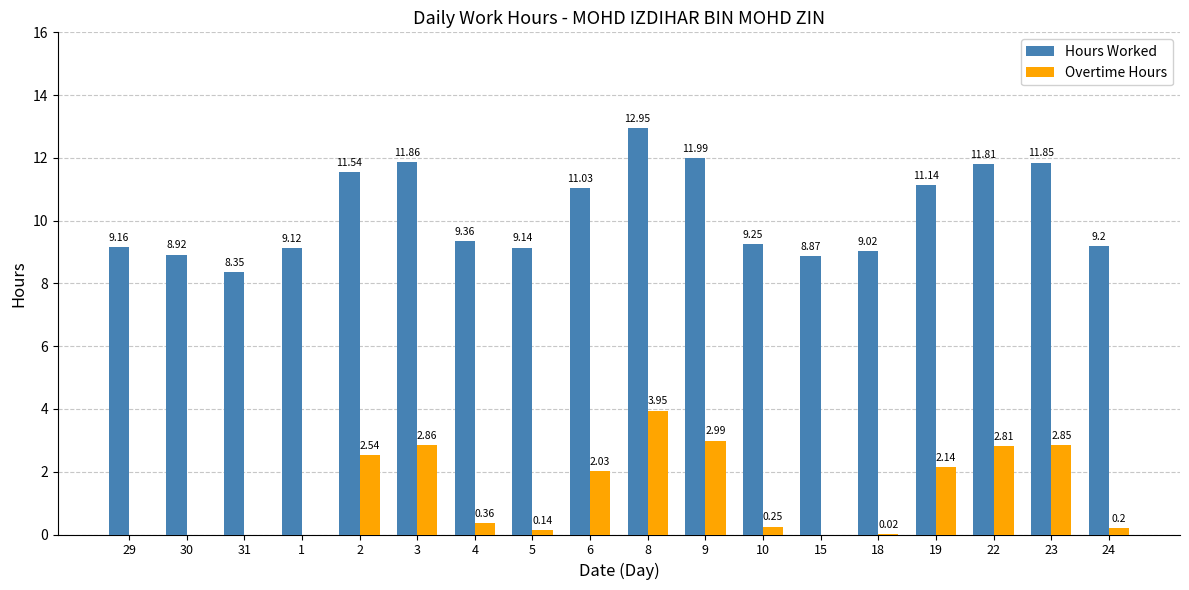

At which category is the sum across all series the highest?

8